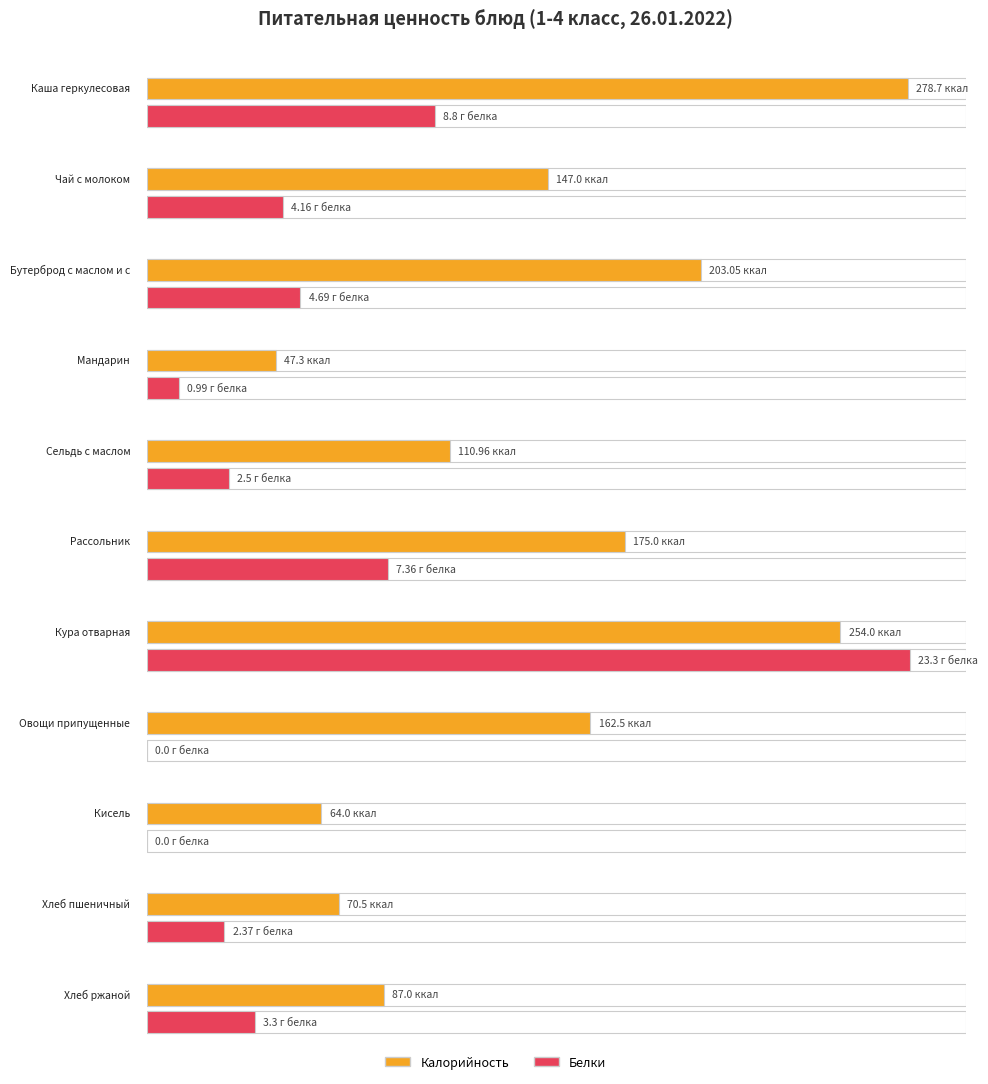

What is the average value of the Калорийность series?

145.5